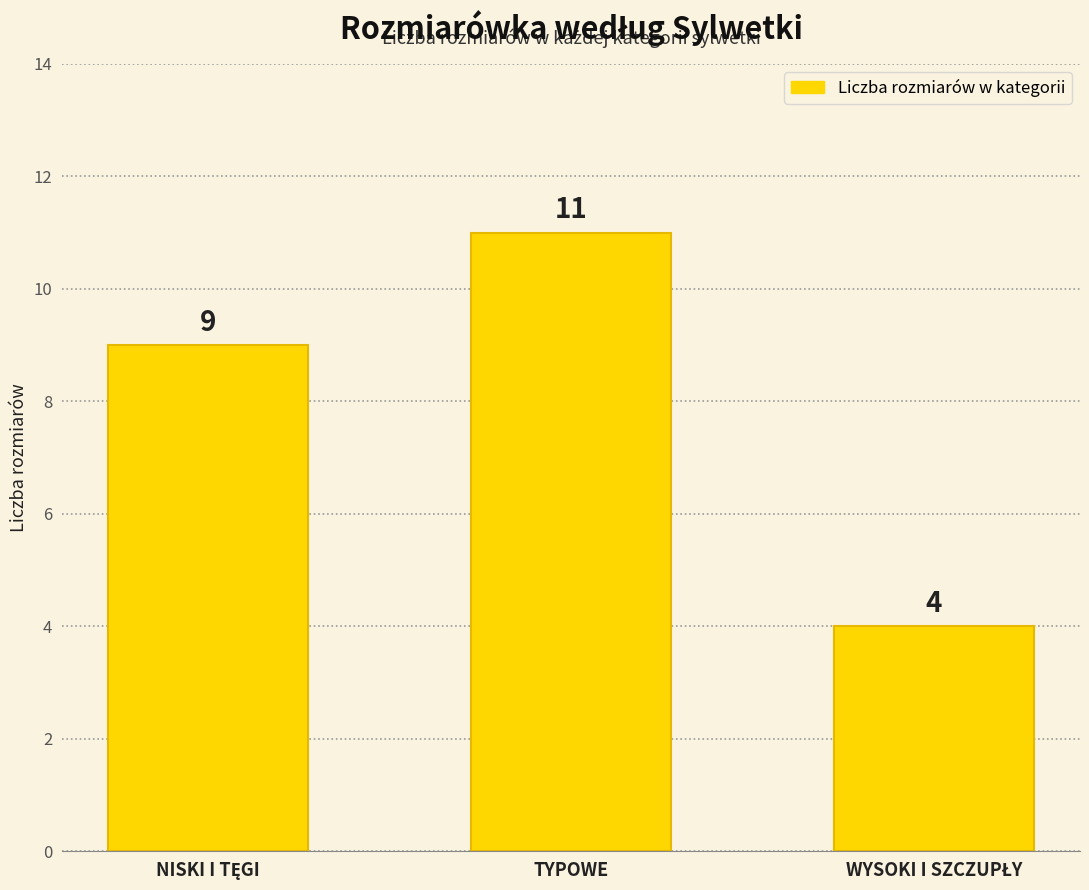

What is the average value?

8